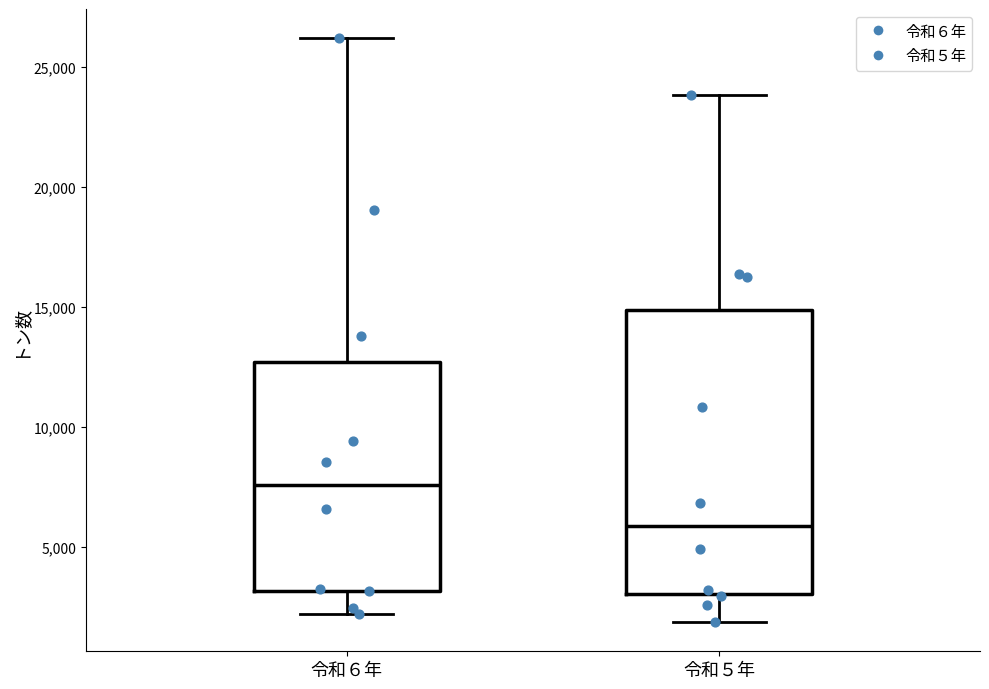

Which box is the tallest, from its lower edge to its upper edge?

令和５年